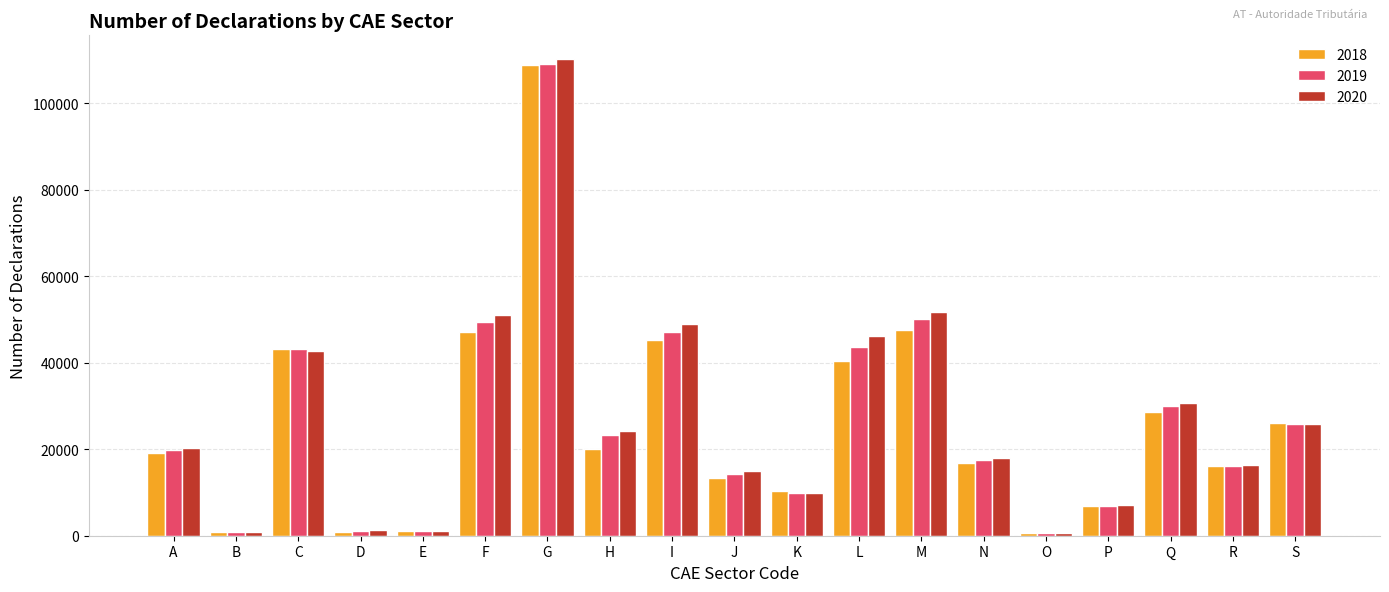

What is the total value across all series at O?

1571